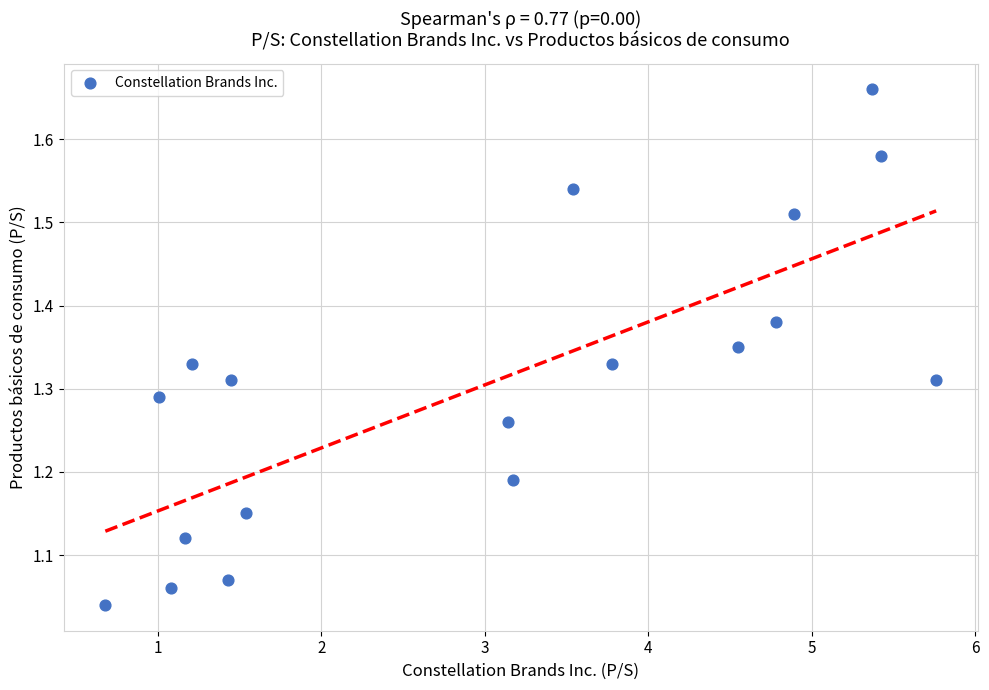

What is the range of X values (max minus min)?

5.1